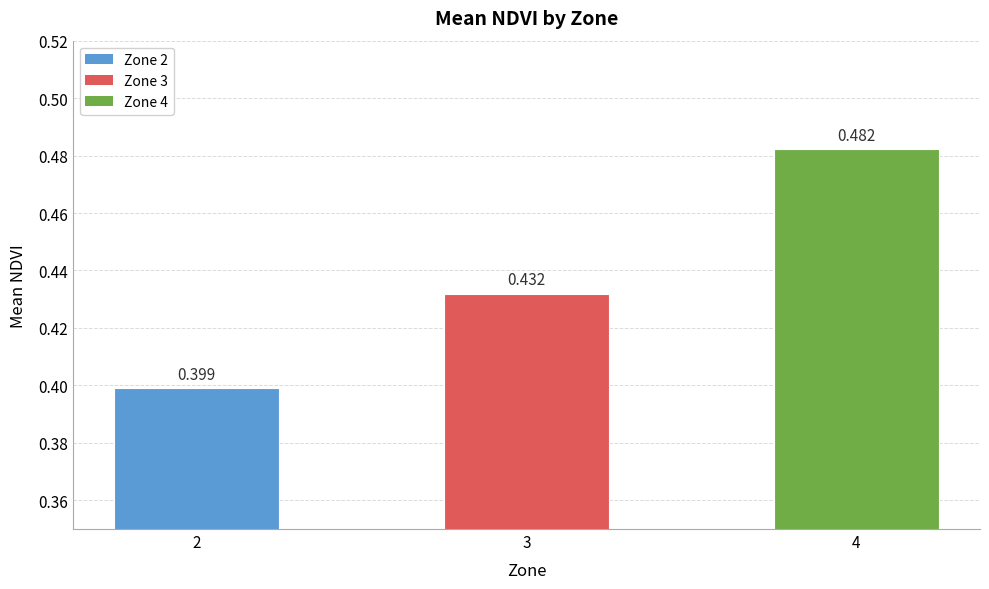

What is the maximum value shown in the chart?

0.5